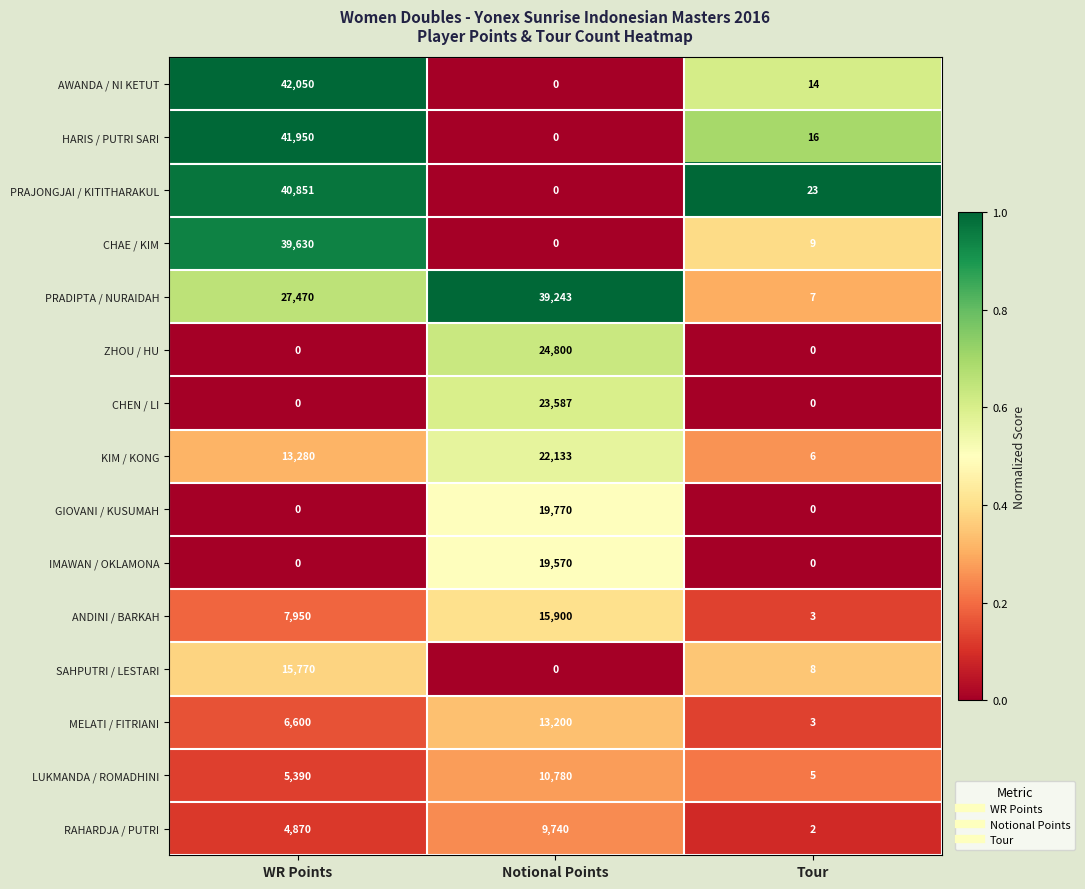

What is the difference between the maximum and minimum values in the CHEN / LI series?

23587